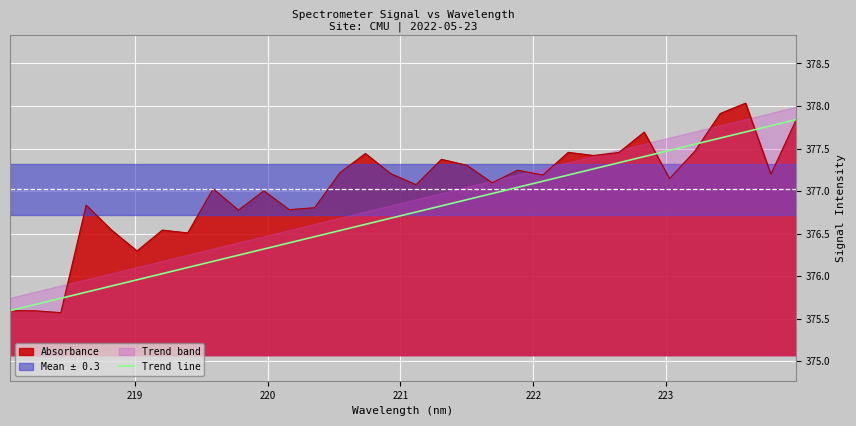

What is the minimum value for Absorbance?

375.6